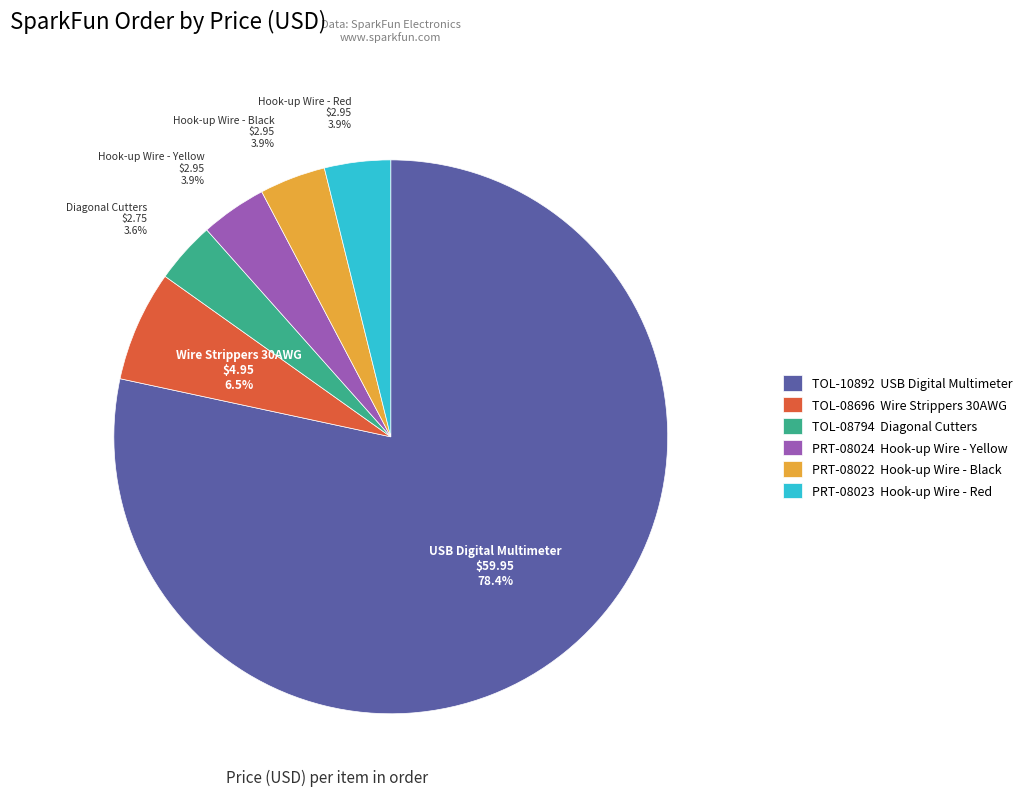

What is the largest slice in the pie chart?

TOL-10892 USB Digital Multimeter